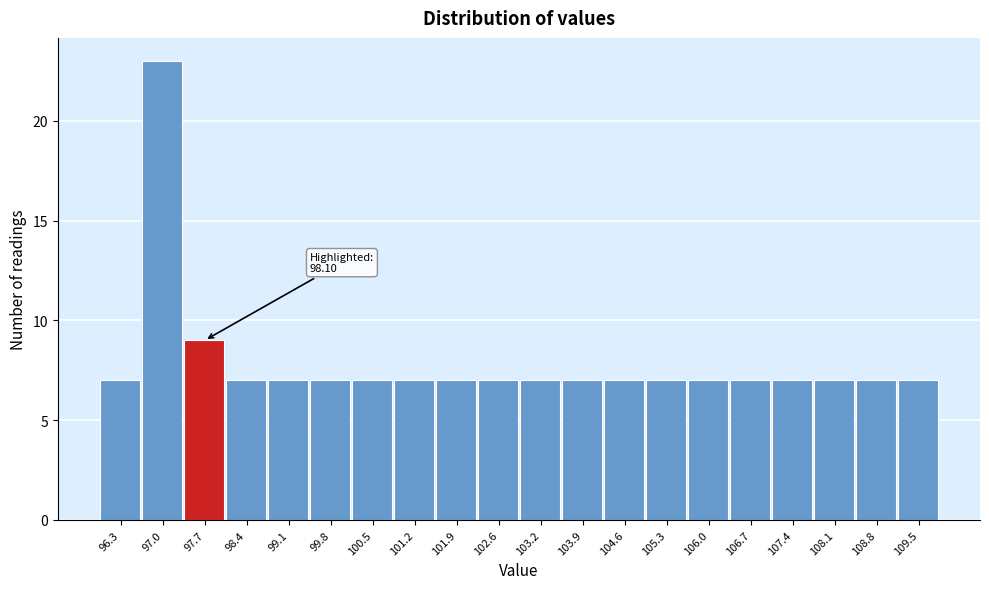

Reading left to right, transcribe all the data shown in this chart.

7	23	9	7	7	7	7	7	7	7	7	7	7	7	7	7	7	7	7	7